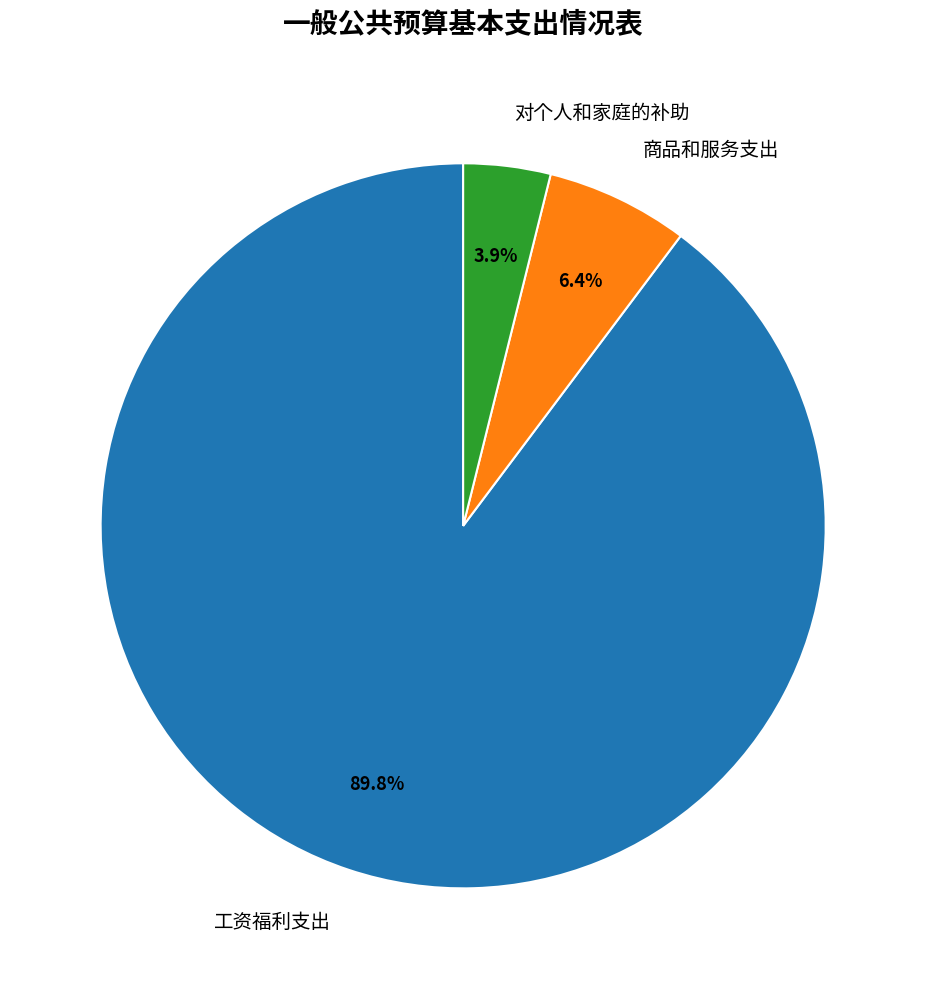

Approximately how many times larger is the value at 商品和服务支出 compared to 对个人和家庭的补助?

1.6